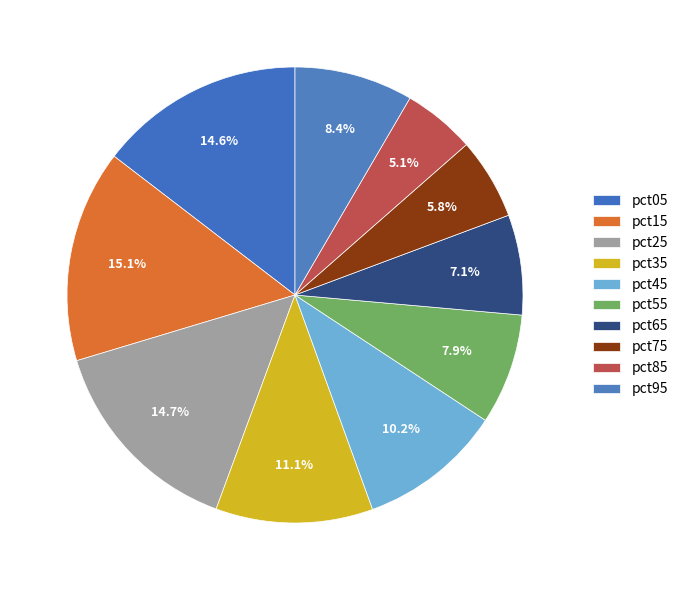

The pct25 slice represents 26% of the pie. True or false?

False